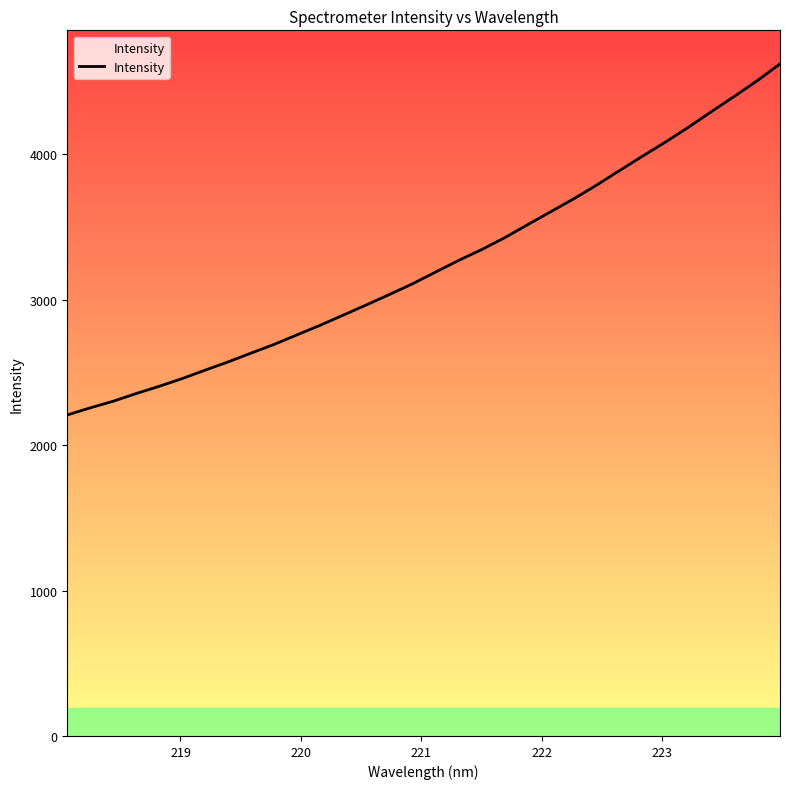

What is the difference between the maximum and minimum values?

2413.8